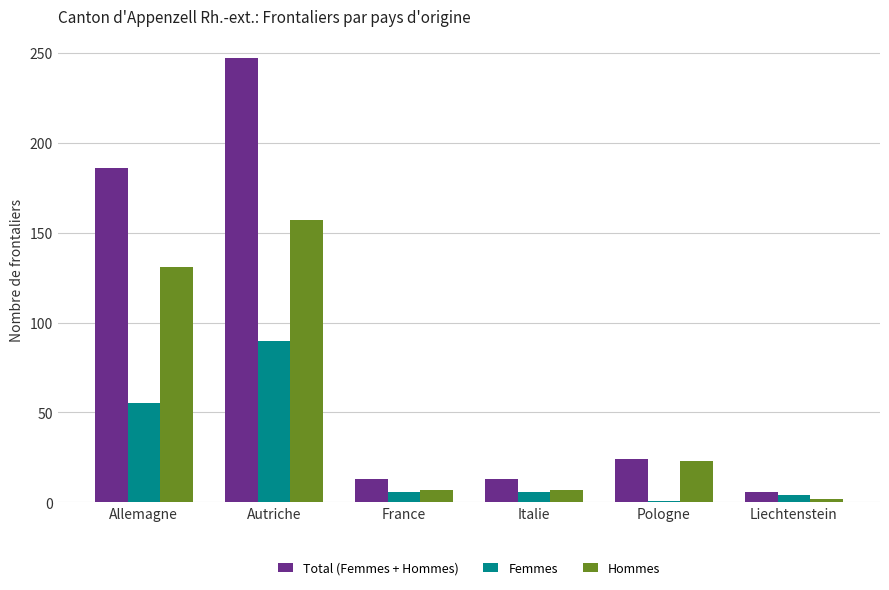

Count the number of categories in the chart.

6